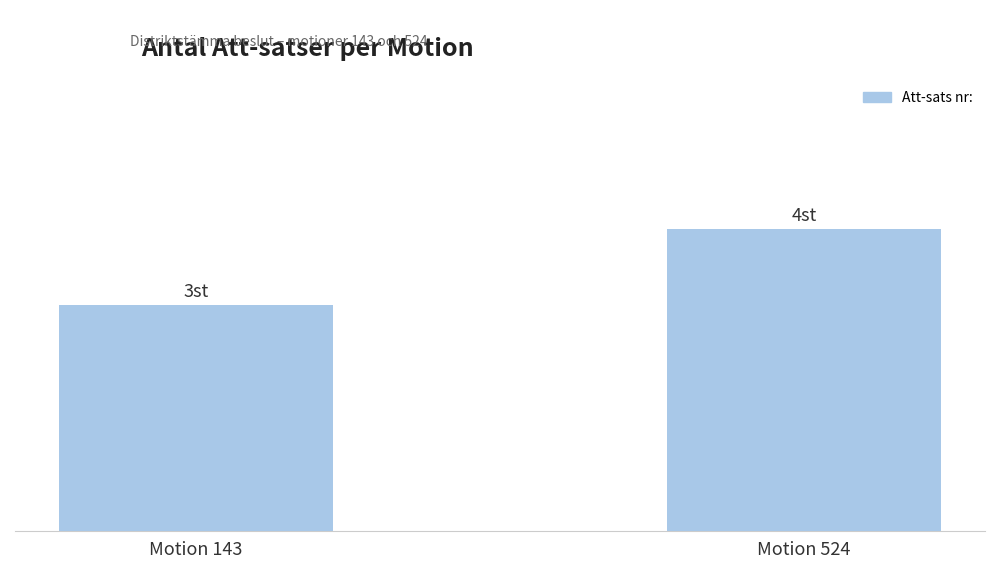

List the labels in order of value, largest first.

Motion 524, Motion 143